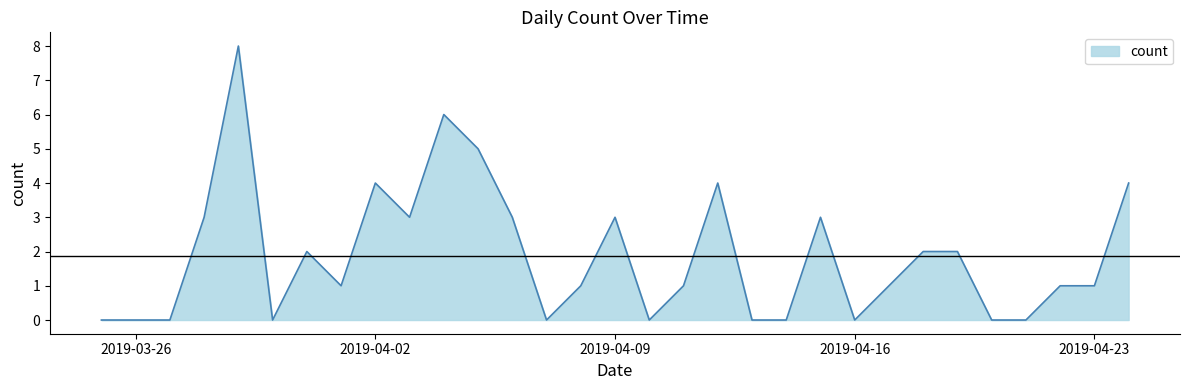

What is the greatest value displayed?

8